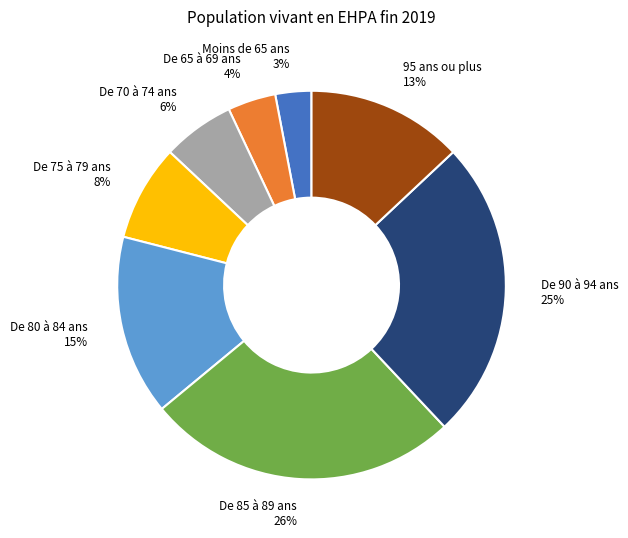

How many slices are in this pie chart?

8